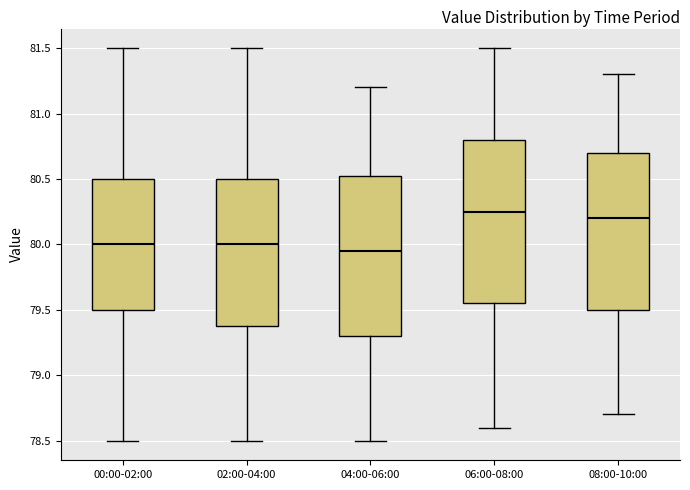

Where does the median line of the box for 04:00-06:00 sit on the y-axis? The values are not printed on the chart, so give them approximately, as read against the axis.

79.95